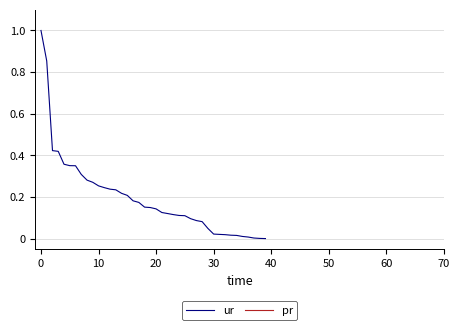

Rank the series by their average value, from lowest to highest.

pr, ur